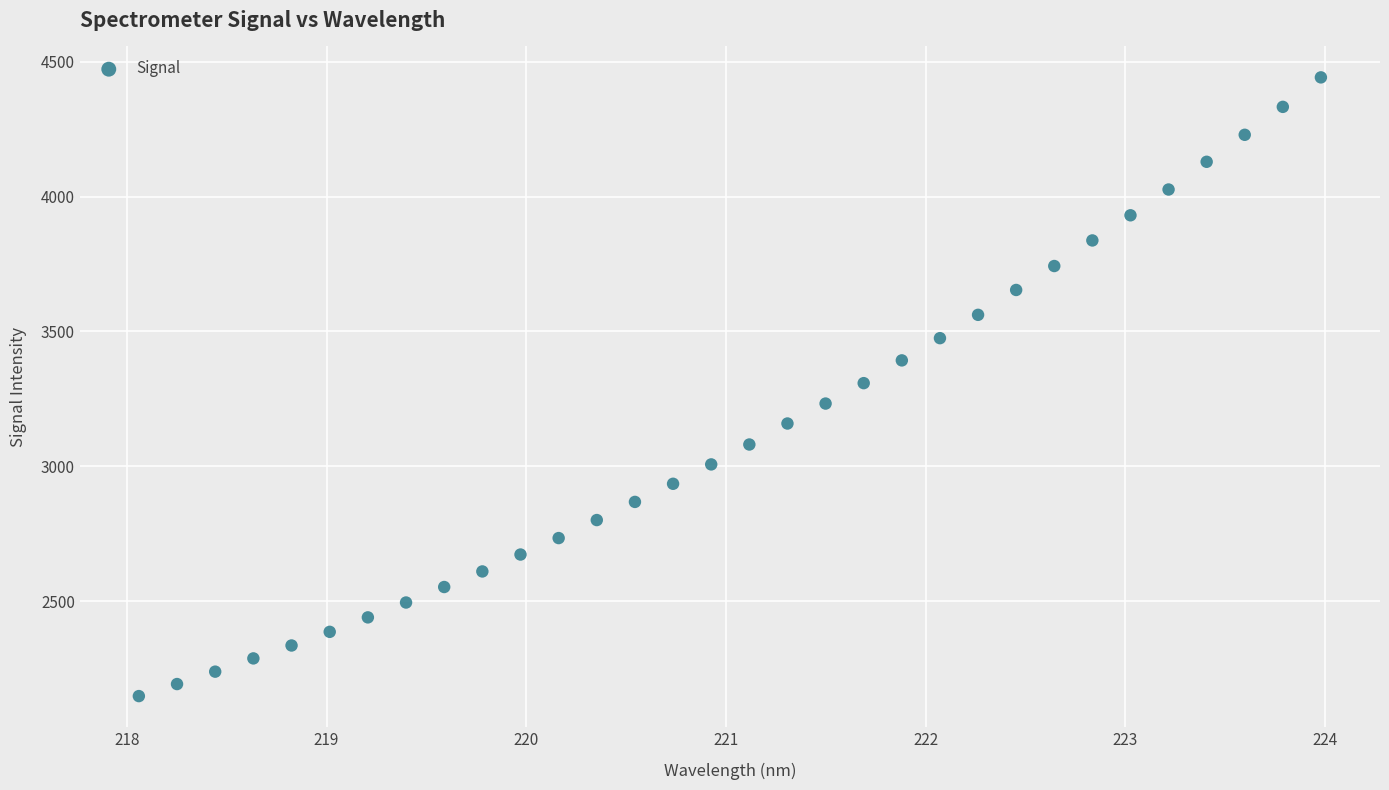

What is the range of Y values (max minus min)?

2294.3